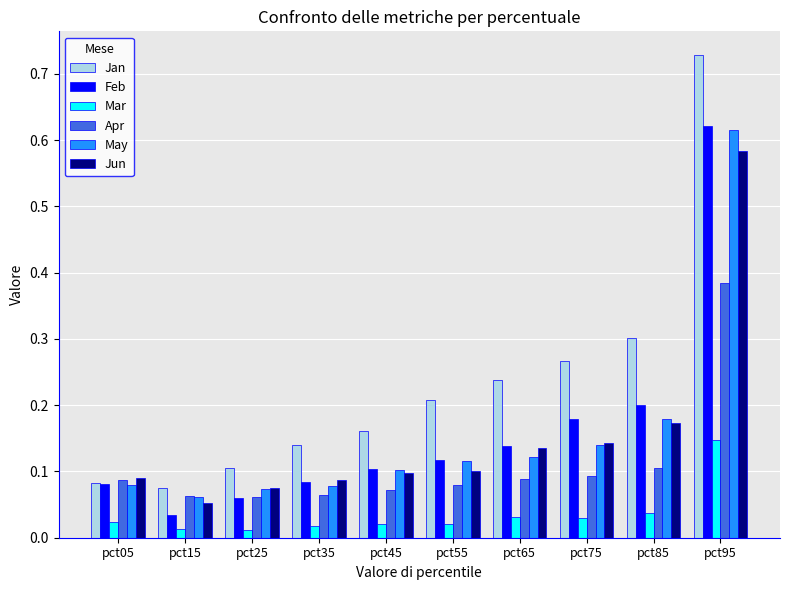

At which label does Jun reach its peak?

pct95